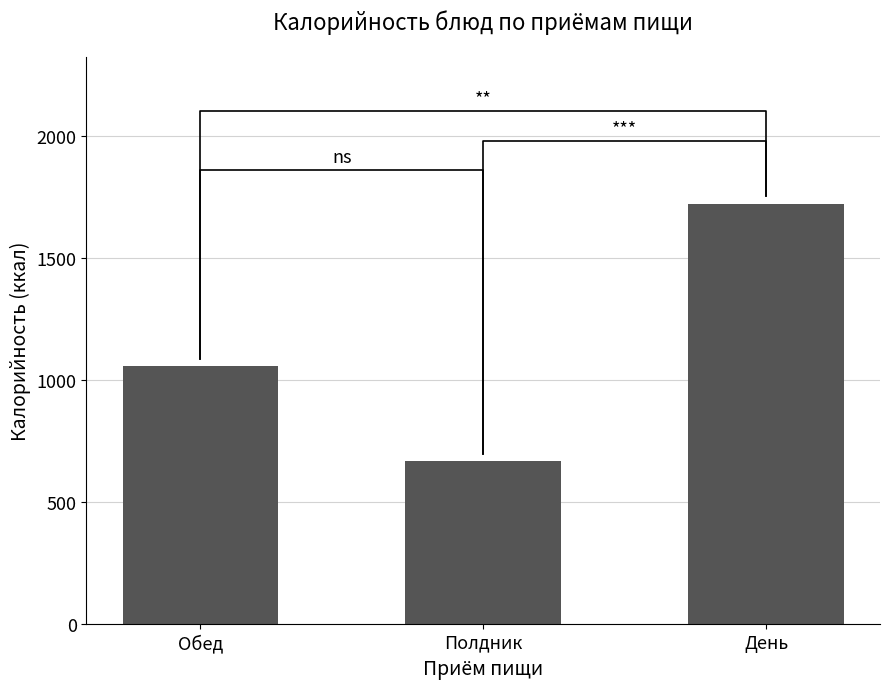

What is the difference between the maximum and minimum values?

1056.2